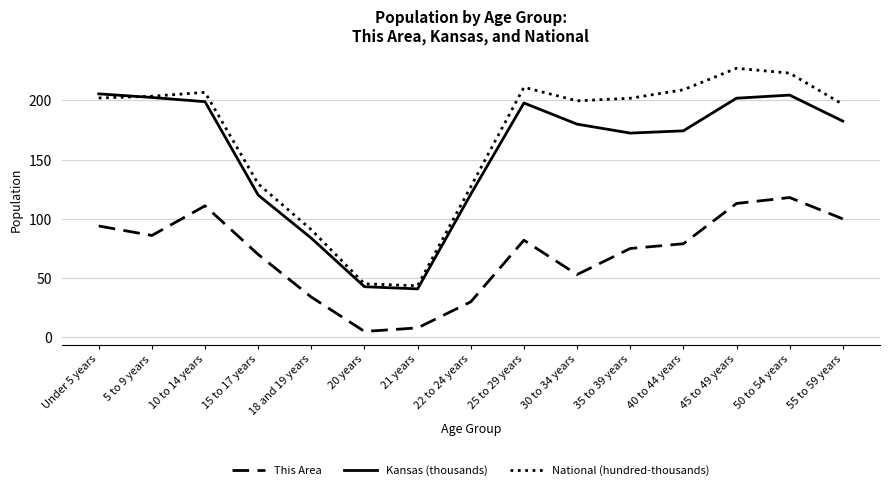

Which category has the lowest value across all series?

20 years